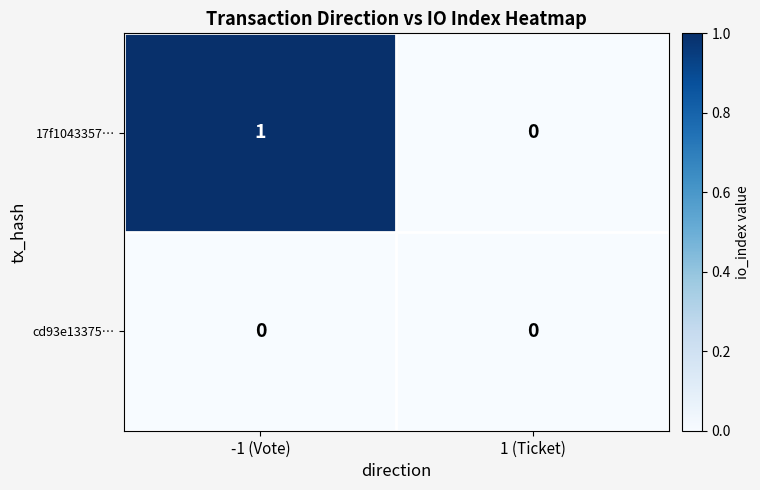

How many distinct data groups are displayed?

2